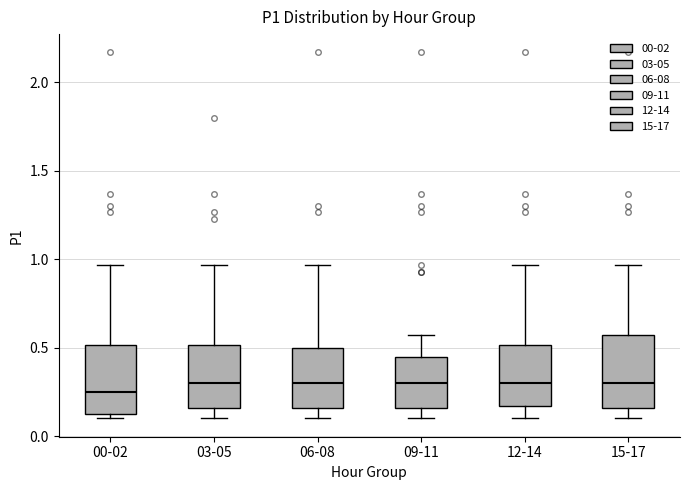

Reading left to right, read every box against the y-axis: the position of its median line, the range the box covers, and the ends of its whiskers. The values are not printed on the chart, so give them approximately, as read against the axis.

00-02: median 0.25, box 0.10 to 0.50, whiskers 0.10 (just below the box's lower edge) to 0.95
03-05: median 0.30, box 0.15 to 0.50, whiskers 0.10 to 0.95
06-08: median 0.30, box 0.15 to 0.50, whiskers 0.10 to 0.95
09-11: median 0.30, box 0.15 to 0.45, whiskers 0.10 to 0.55
12-14: median 0.30, box 0.15 to 0.50, whiskers 0.10 to 0.95
15-17: median 0.30, box 0.15 to 0.55, whiskers 0.10 to 0.95